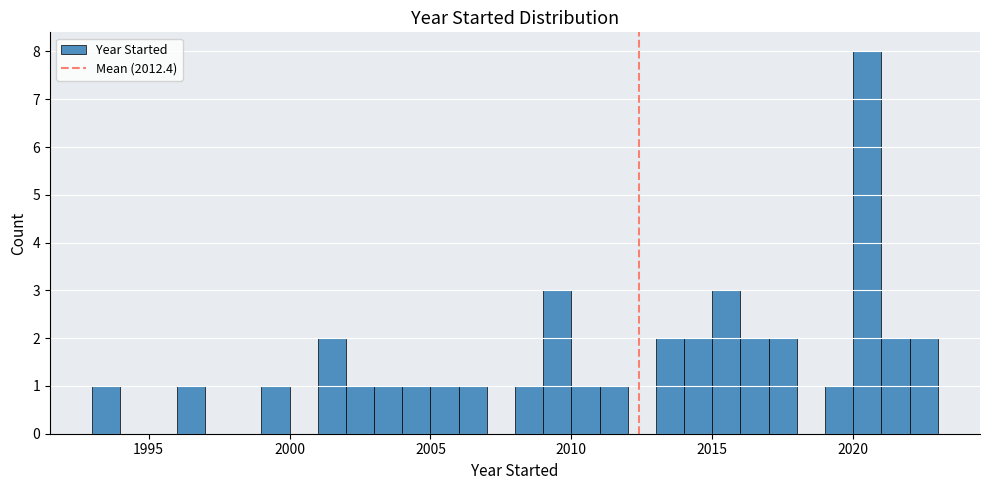

Around what value on the x-axis is the tallest bar? Give the approximate position of its centre, as read against the axis.

2020.5